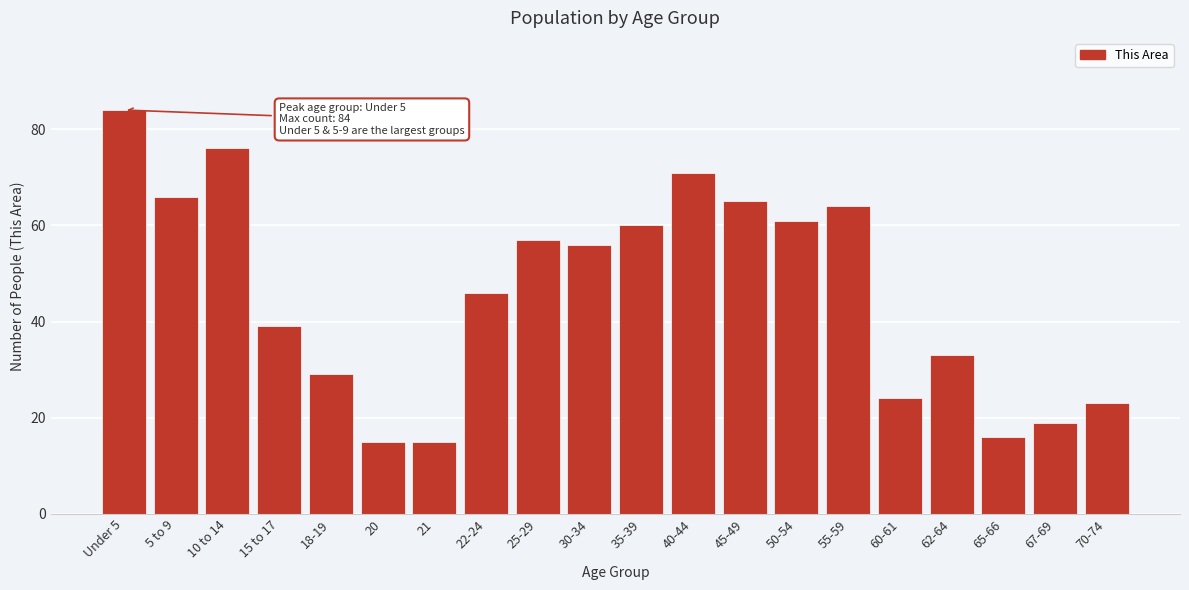

Reading right to left, transcribe all the data shown in this chart.

70-74=23	67-69=19	65-66=16	62-64=33	60-61=24	55-59=64	50-54=61	45-49=65	40-44=71	35-39=60	30-34=56	25-29=57	22-24=46	21=15	20=15	18-19=29	15 to 17=39	10 to 14=76	5 to 9=66	Under 5=84